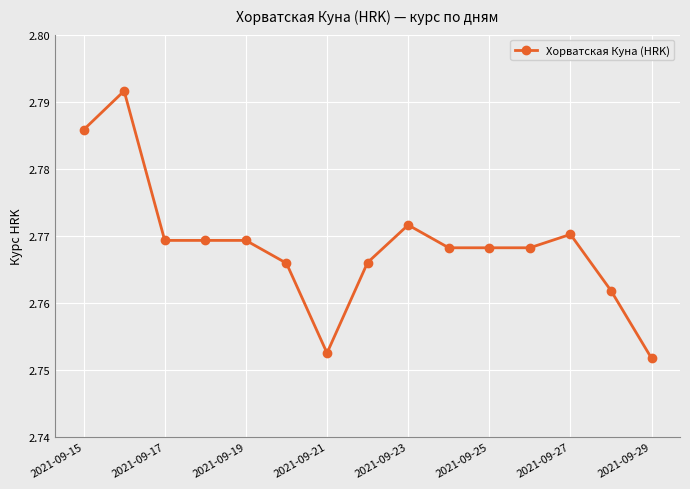

Count the values in the range 2 to 3.

15